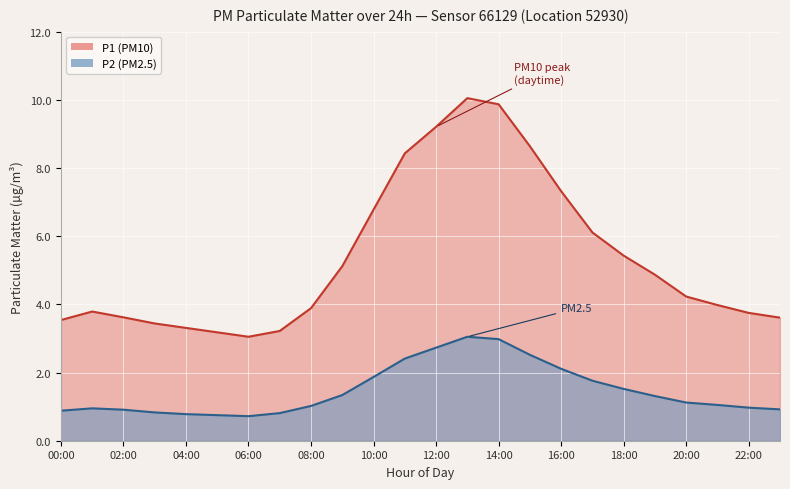

How many interior local valleys does the P2 series have?

1